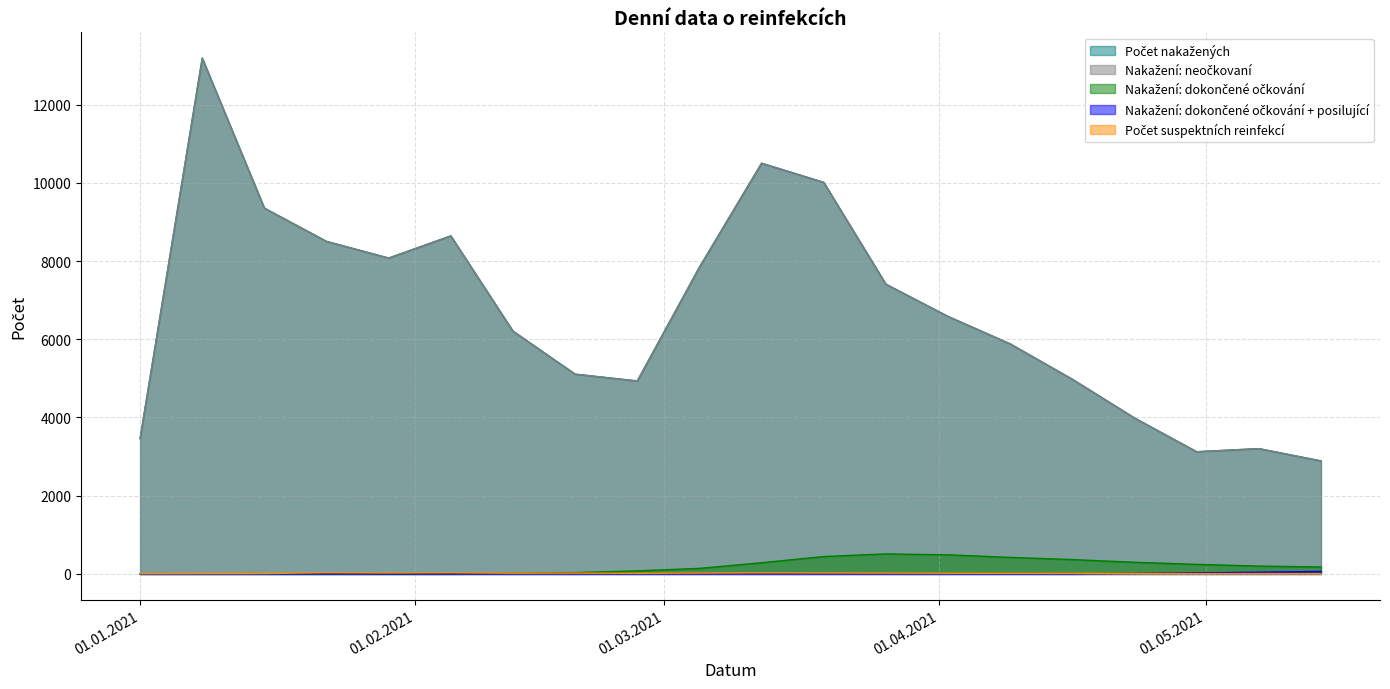

True or false: Nakažení: dokončené očkování and Nakažení: dokončené očkování + posilující intersect in this chart.

False